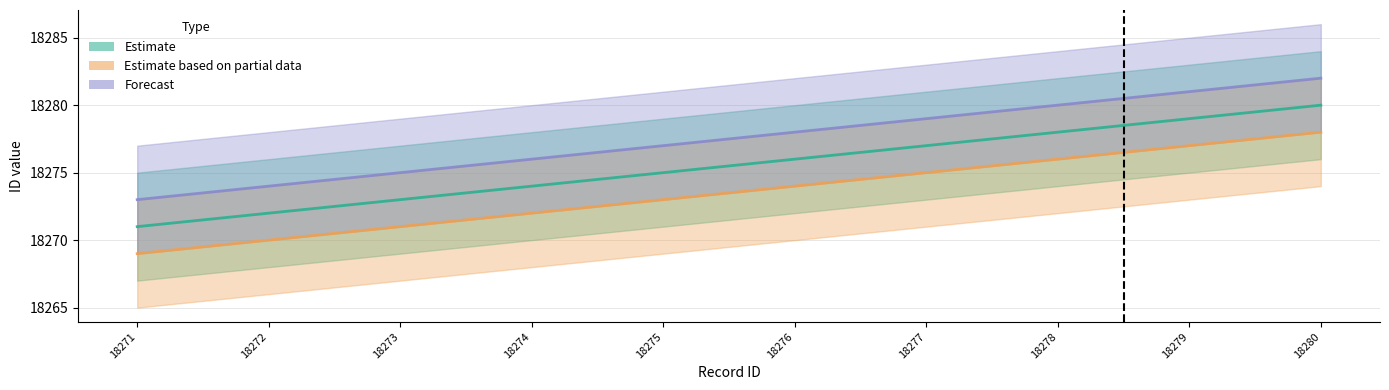

Between 18271 and 18280, which series saw the biggest shift?

Estimate (line)